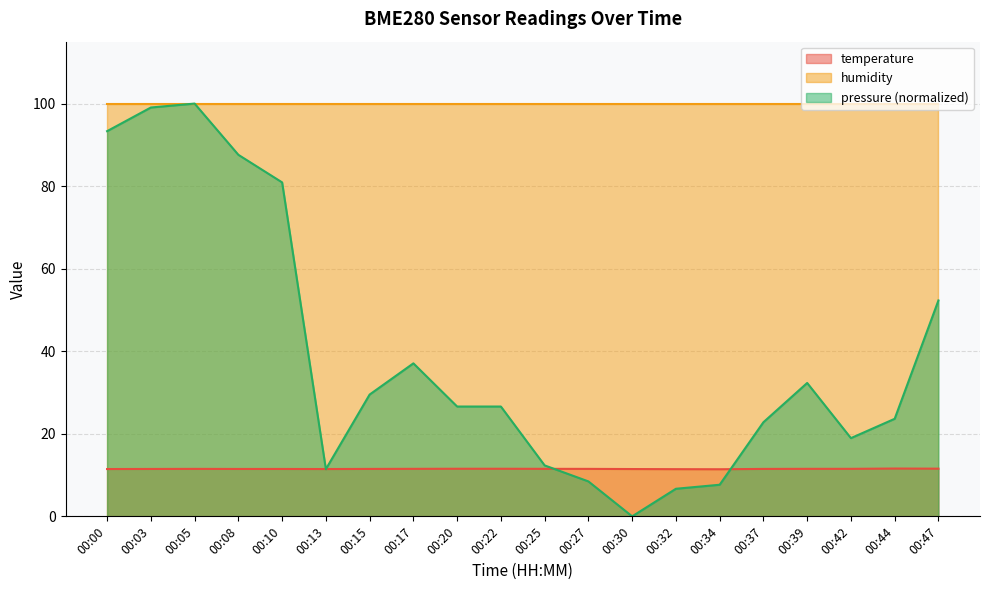

At 00:10, list the series in order from largest to smallest.

humidity, pressure (normalized), temperature